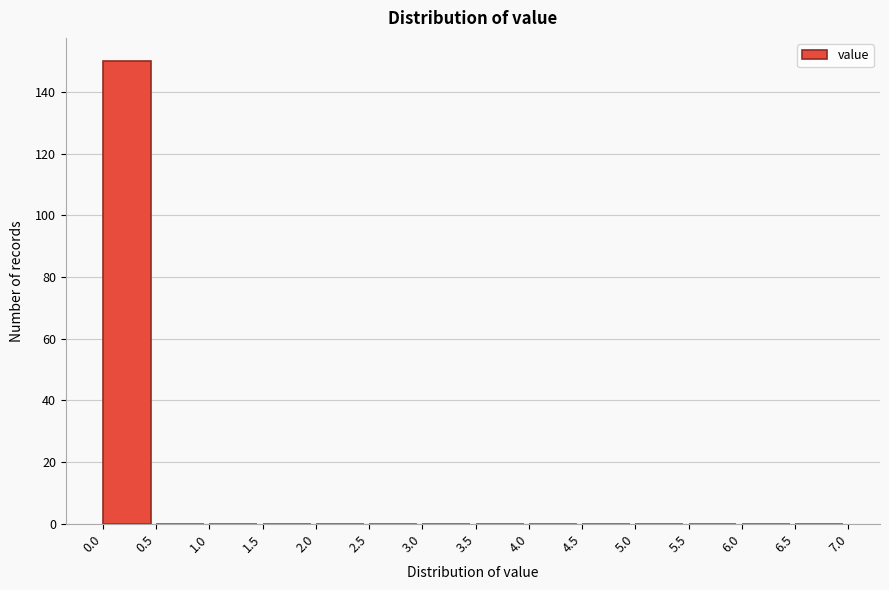

Reading left to right, transcribe this chart: for each bar, give the range it covers on the x-axis and its height. The values are not printed on the chart, so give them approximately, as read against the axis.

0.0 to 0.5: 150
0.5 to 1.0: 0
1.0 to 1.5: 0
1.5 to 2.0: 0
2.0 to 2.5: 0
2.5 to 3.0: 0
3.0 to 3.5: 0
3.5 to 4.0: 0
4.0 to 4.5: 0
4.5 to 5.0: 0
5.0 to 5.5: 0
5.5 to 6.0: 0
6.0 to 6.5: 0
6.5 to 7.0: 0